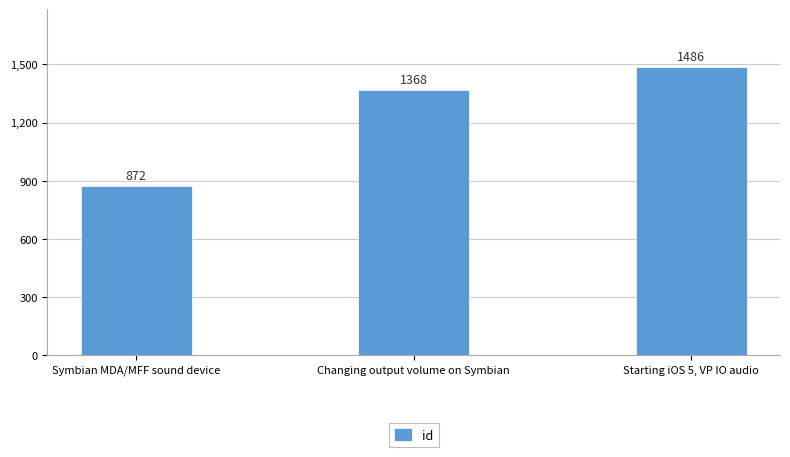

List the labels in order of value, smallest first.

Symbian MDA/MFF sound device, Changing output volume on Symbian, Starting iOS 5, VP IO audio